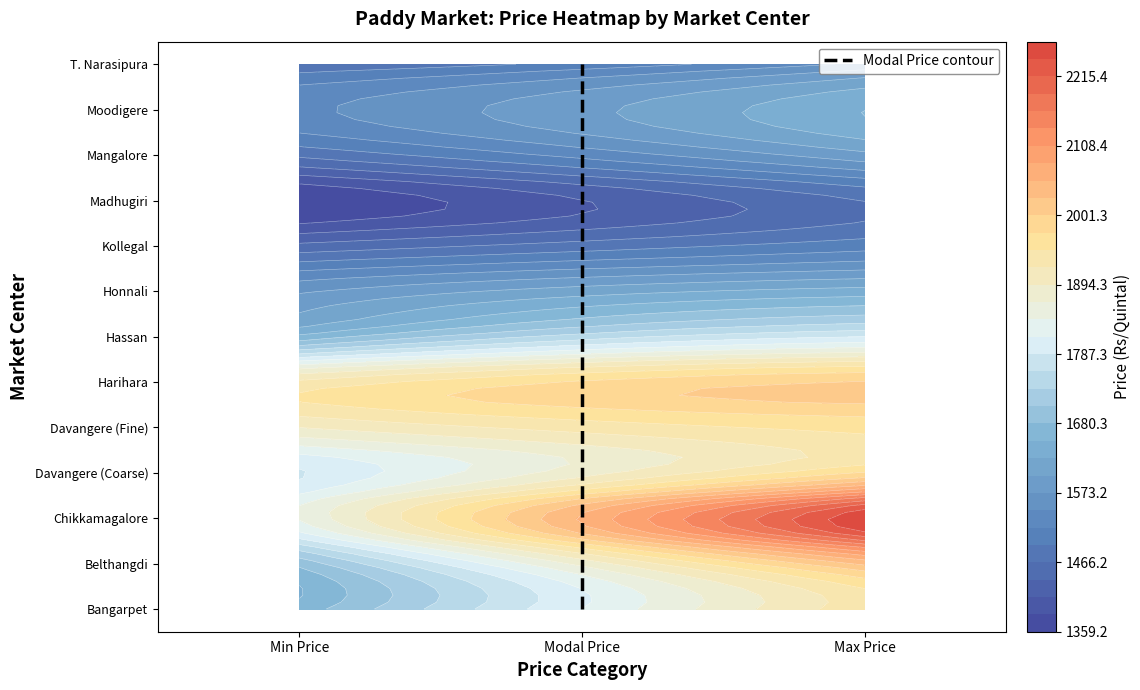

True or false: the data shows 9 at Modal Price.

True